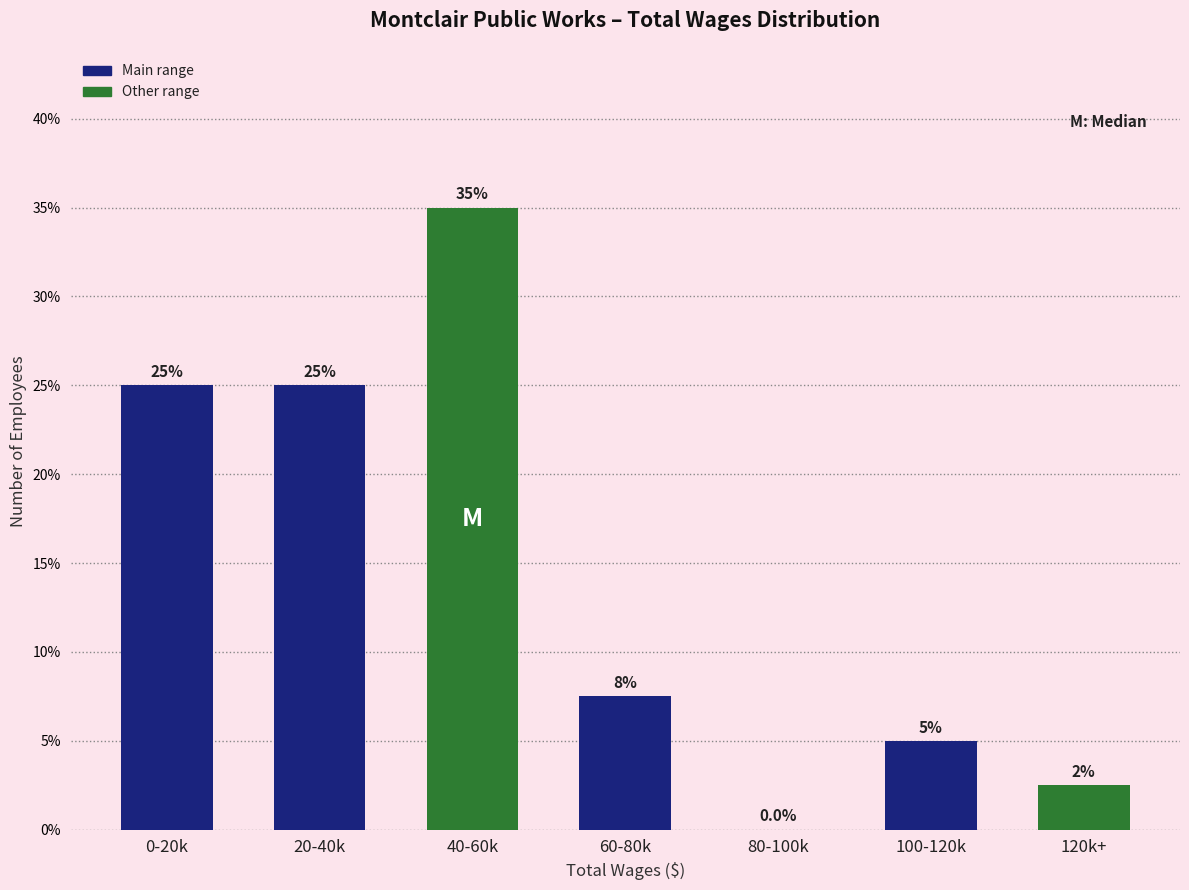

Reading left to right, list all the values displayed in this chart.

0-20k=25.0	20-40k=25.0	40-60k=35.0	60-80k=7.5	80-100k=0.0	100-120k=5.0	120k+=2.5